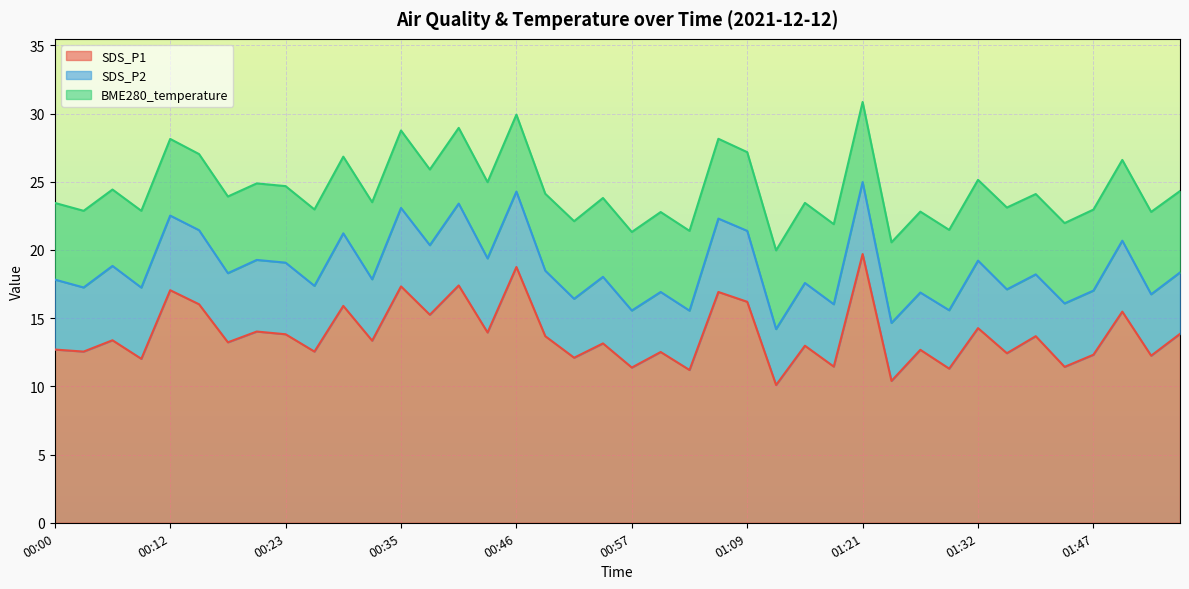

What is the label of the 40th point from the left?

01:55